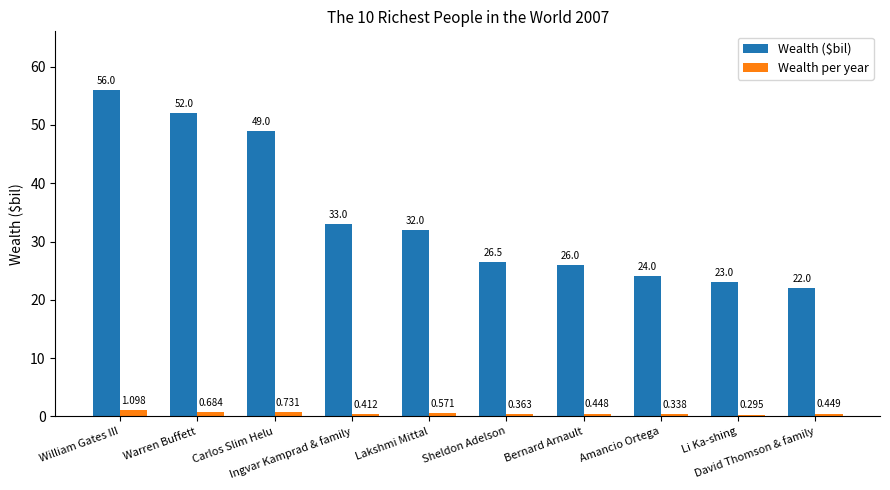

Which series has the widest spread of values?

Wealth ($bil)